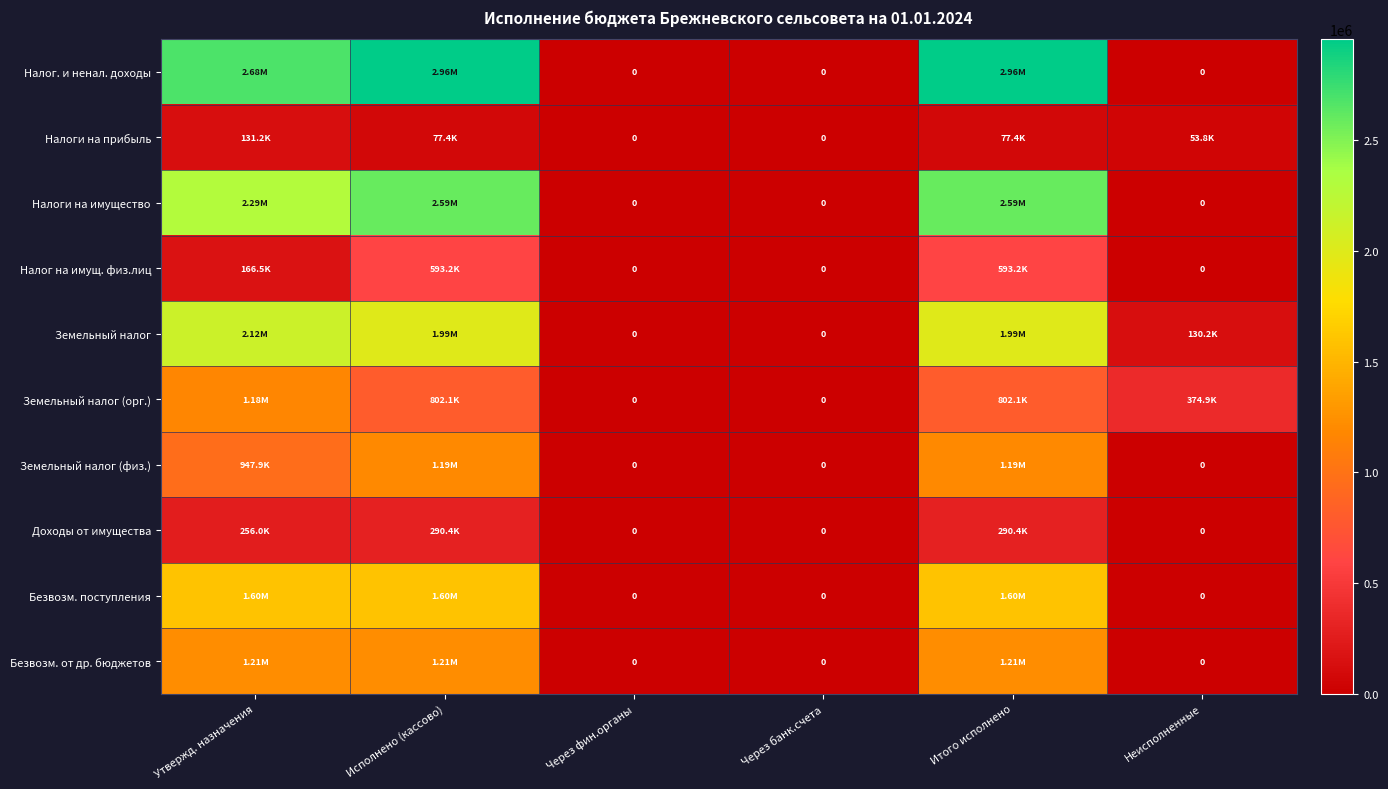

At which category is the sum across all series the highest?

Исполнено (кассово)